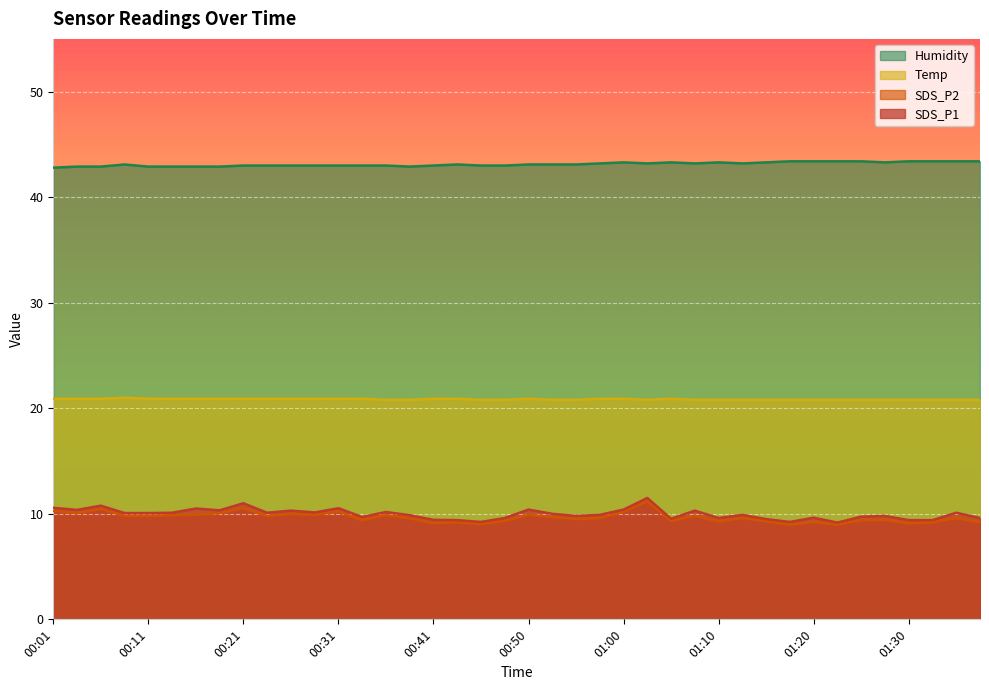

Does the chart display data point markers on the line(s)?

No